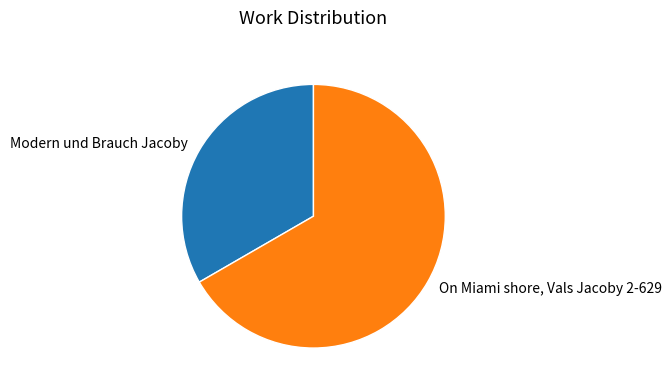

Is it true that On Miami shore, Vals Jacoby 2-629 is 67% of the pie?

True